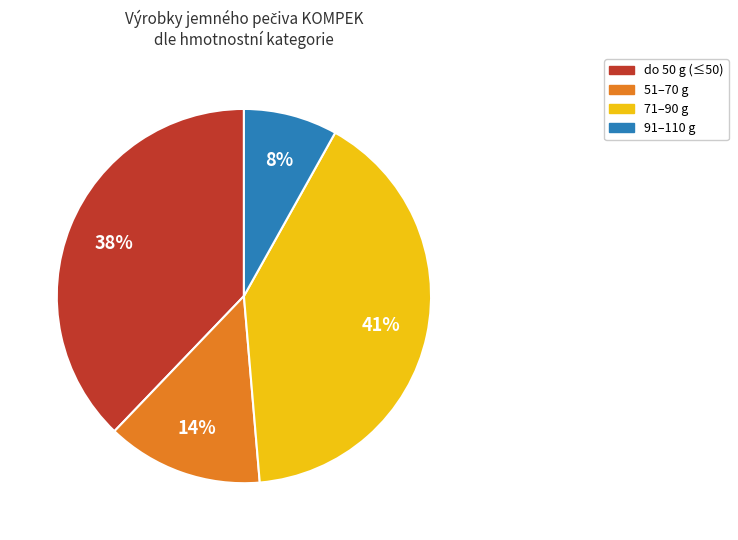

To the nearest percent, what is the average slice percentage?

25%